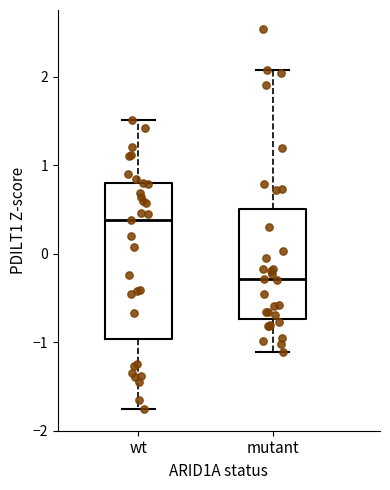

Which box is the tallest, from its lower edge to its upper edge?

wt